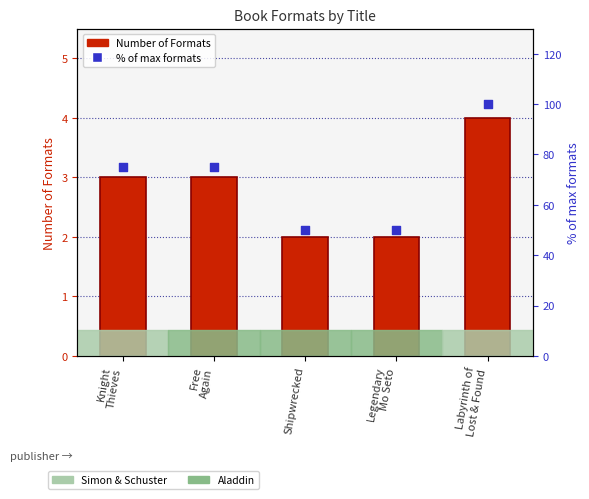

Is the value of Number of Formats at Shipwrecked greater than the value of % of max formats at Free
Again?

No